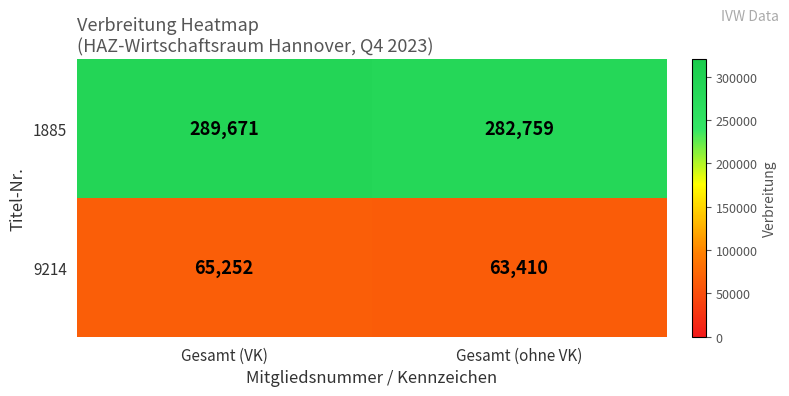

What is the difference between the maximum and minimum values in the 1885 series?

6912